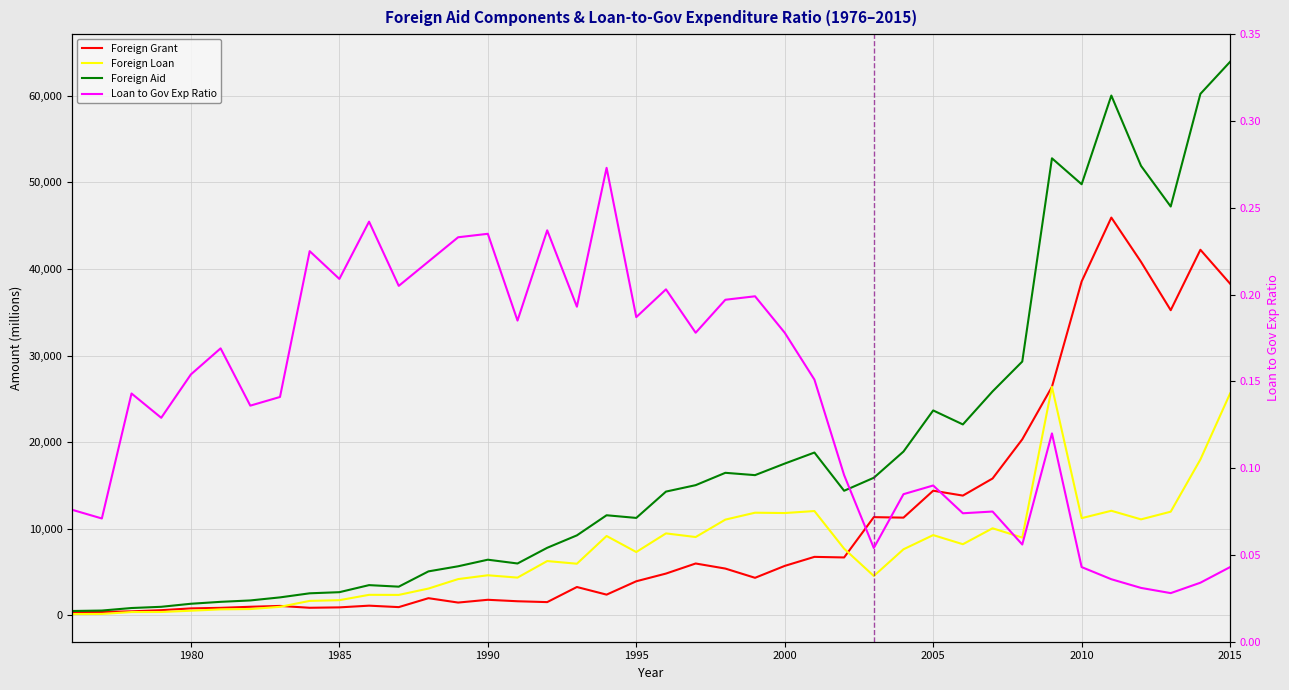

What is the difference between the maximum and second lowest values in the Foreign Grant series?

45529.7